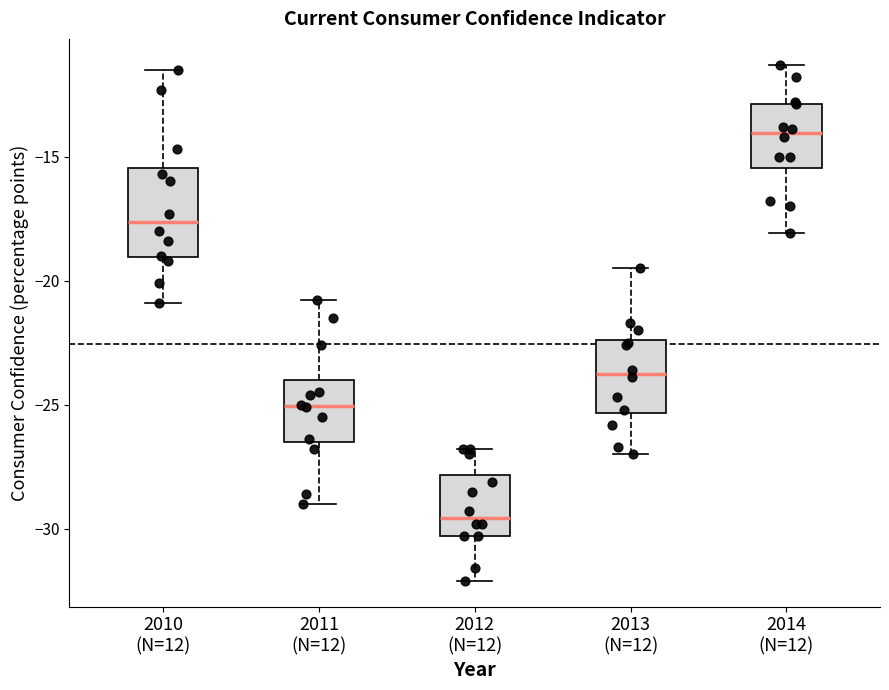

Which box has the lowest median line?

2012 (N=12)